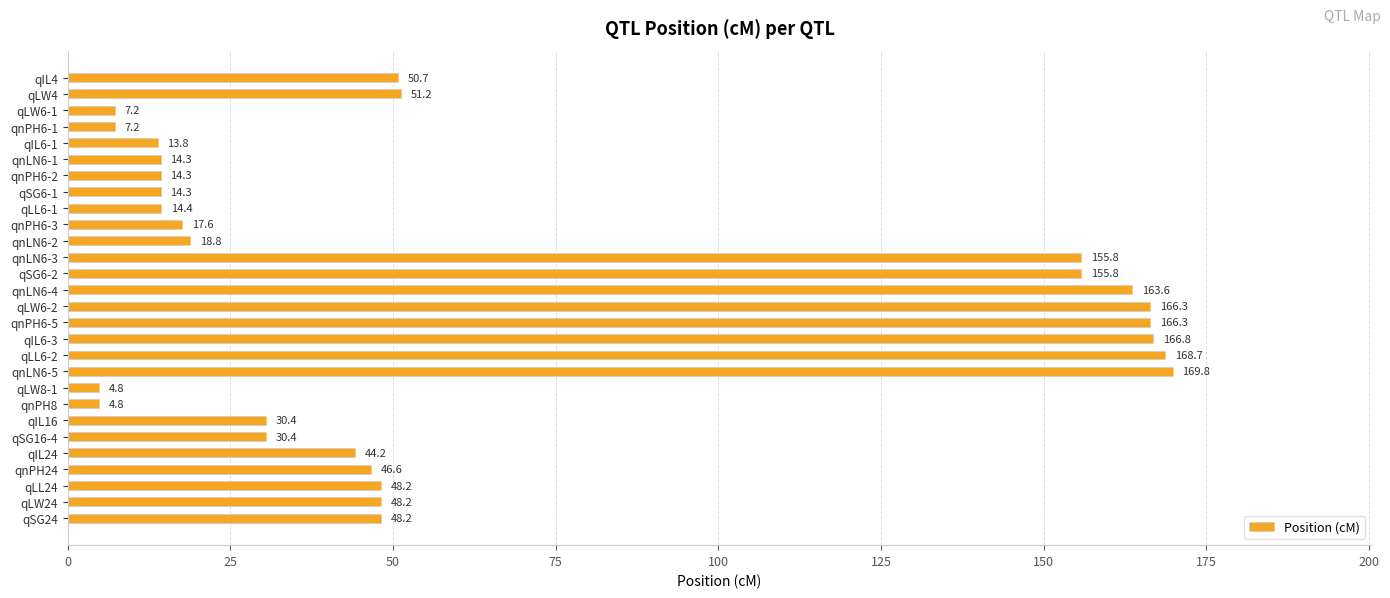

What is the label of the 10th bar from the top?

qnPH6-3